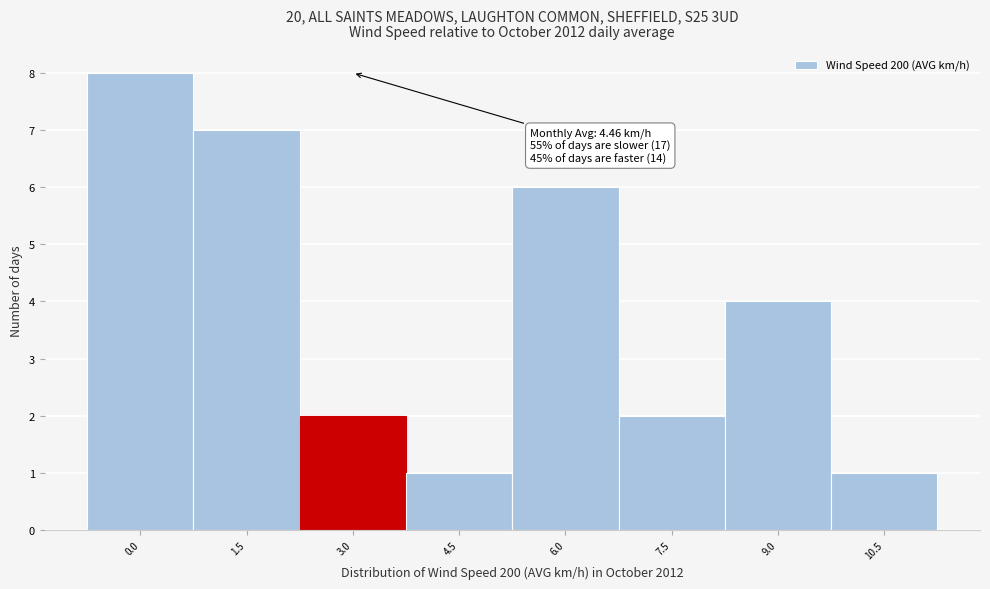

Reading left to right, extract all data points from this chart.

0.0=8	1.5=7	3.0=2	4.5=1	6.0=6	7.5=2	9.0=4	10.5=1